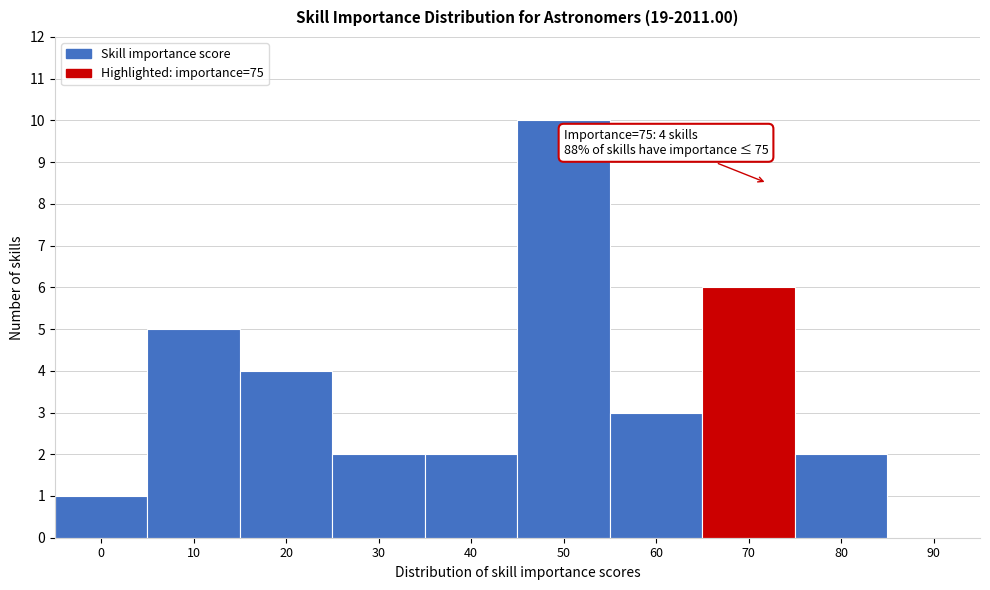

Reading left to right, list all the values displayed in this chart.

0=1	10=5	20=4	30=2	40=2	50=10	60=3	70=6	80=2	90=0